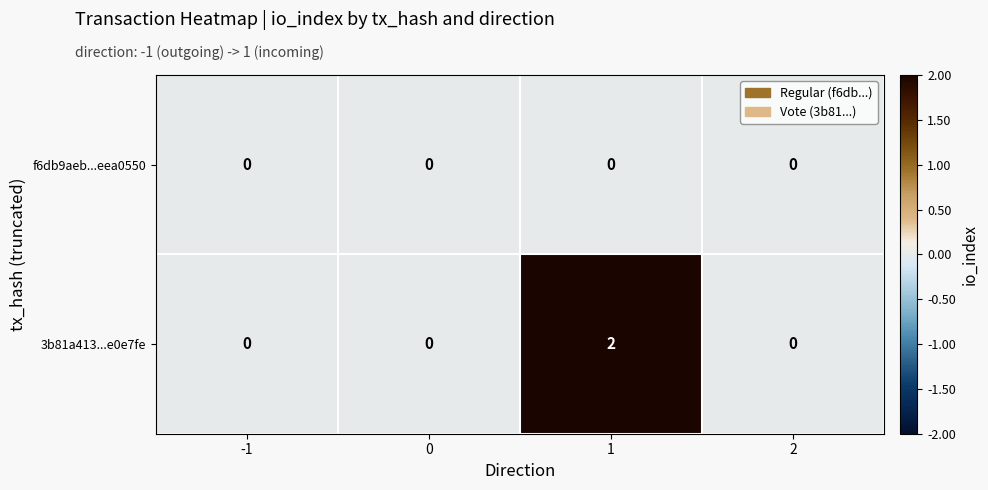

Which series has the widest spread of values?

3b81a413...e0e7fe